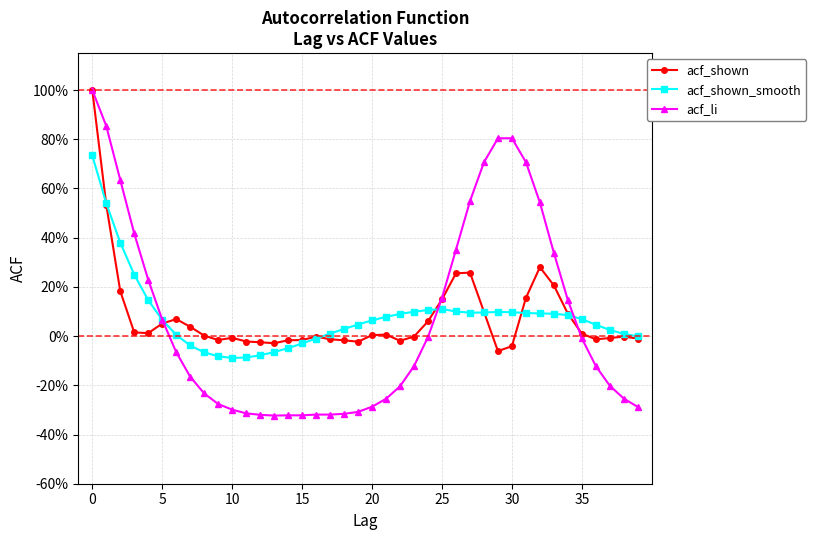

What is the value of the acf_li point at the 29th from the left?

0.7